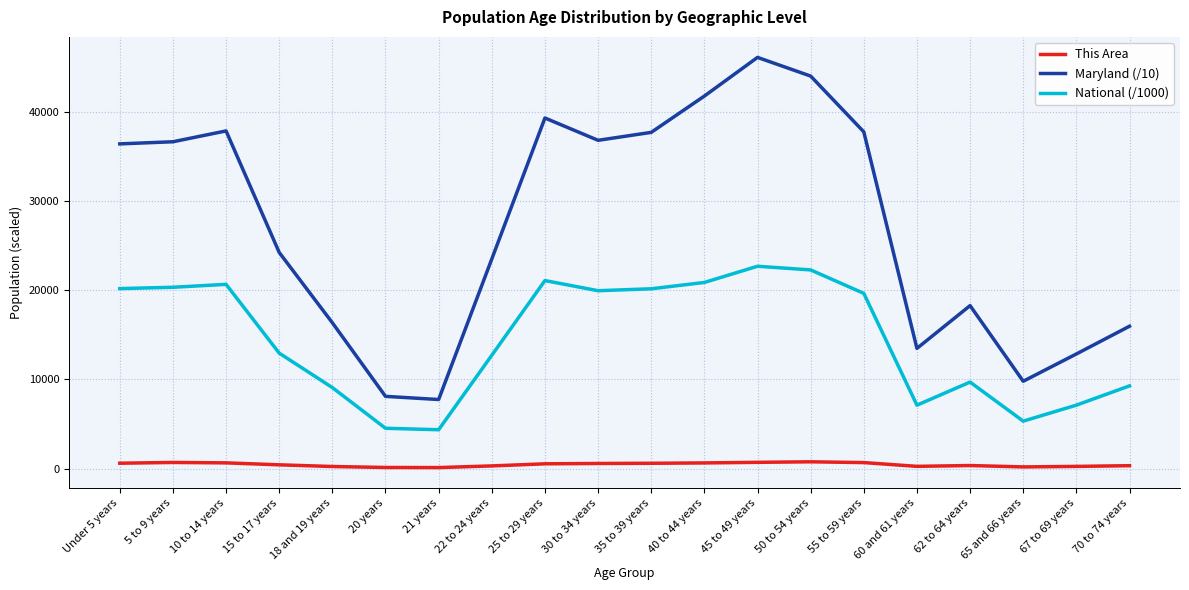

What is the highest value of the Maryland (/10) series?

46158.5